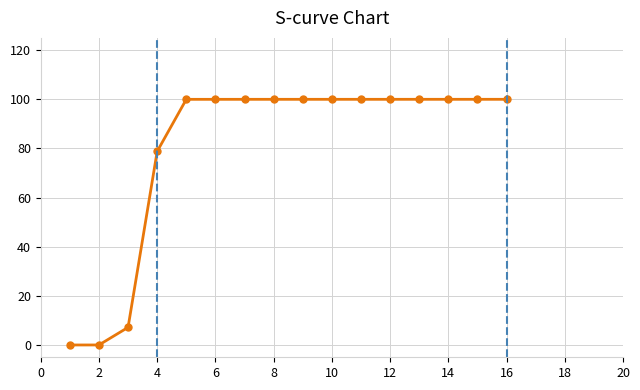

What is the difference between the maximum and second lowest values?

100.0